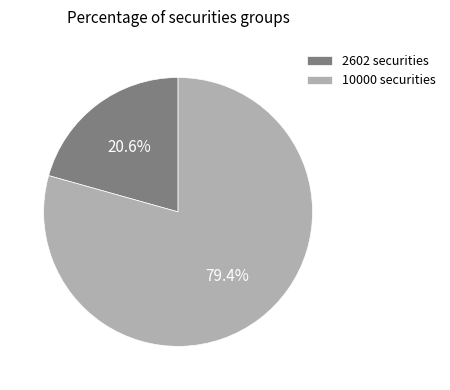

True or false: 10000 securities accounts for 79% of the total.

True